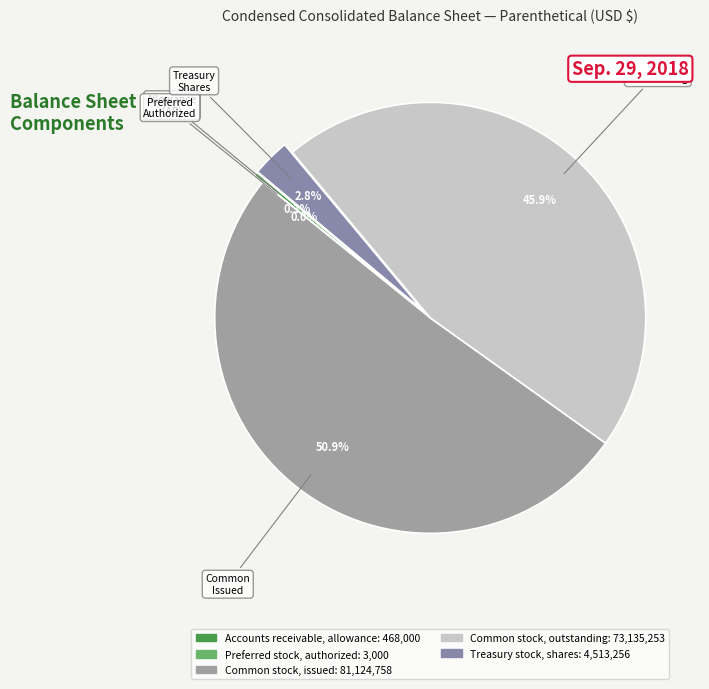

To the nearest percent, what is the average slice percentage?

20%